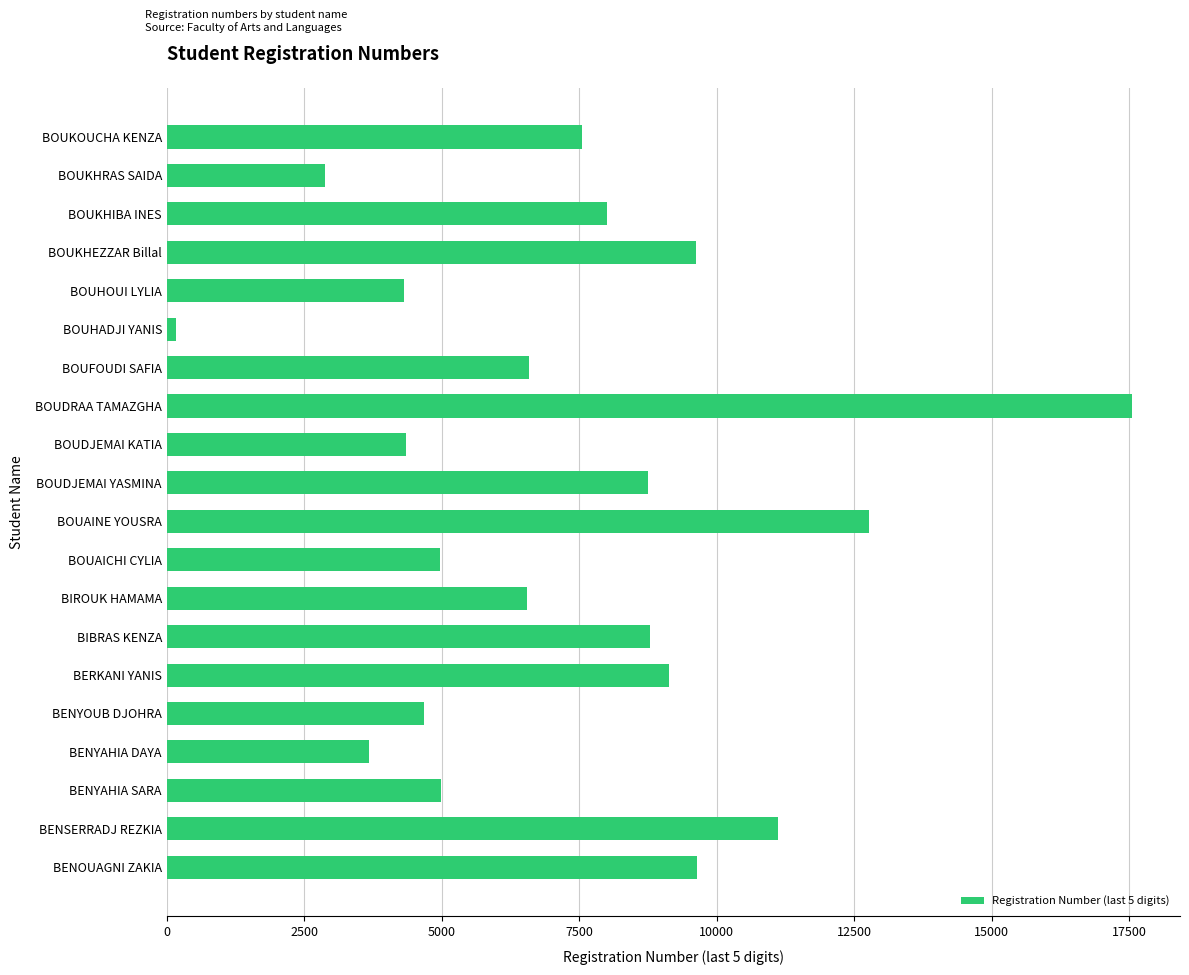

Between BOUHADJI YANIS and BOUFOUDI SAFIA, which is larger?

BOUFOUDI SAFIA